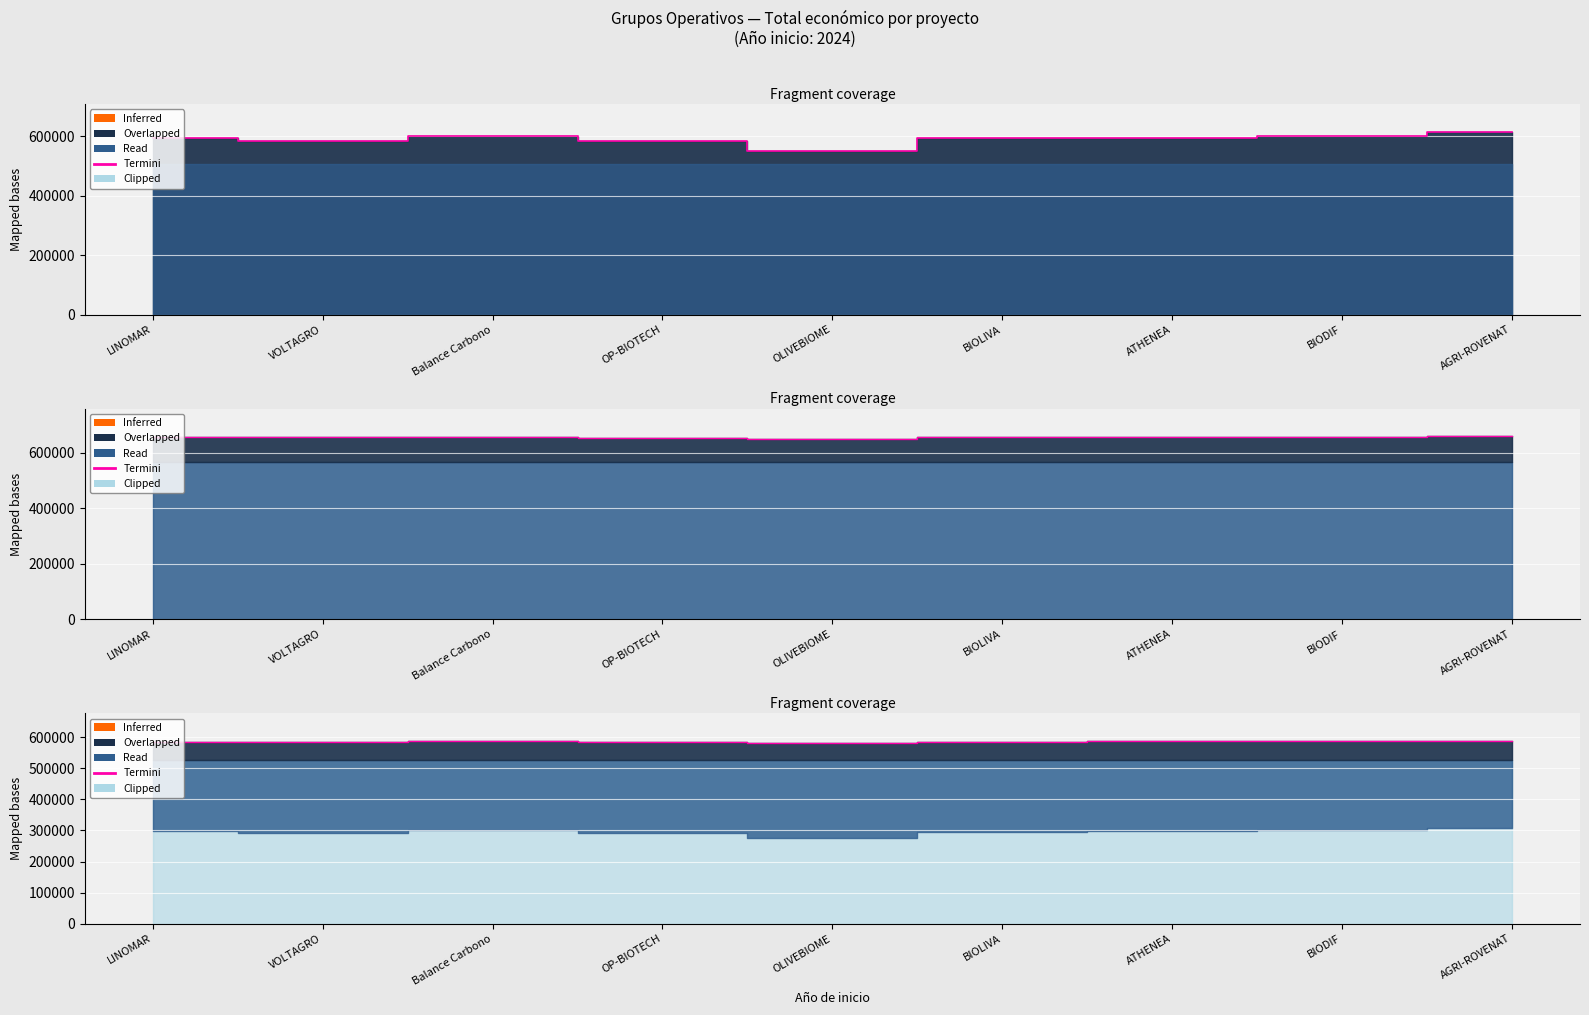

What is the approximate value at BIOLIVA?

586267.5